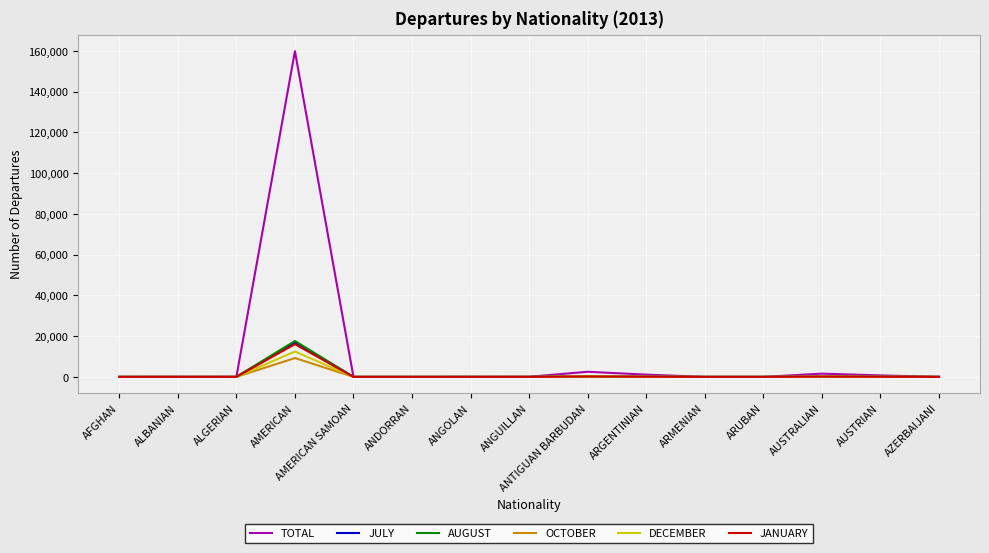

What is the sum of all DECEMBER values?

13033